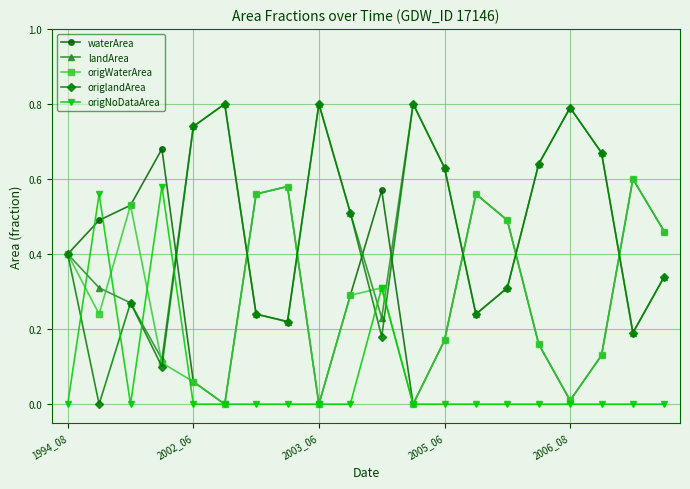

What is the maximum value shown in the chart?

0.8